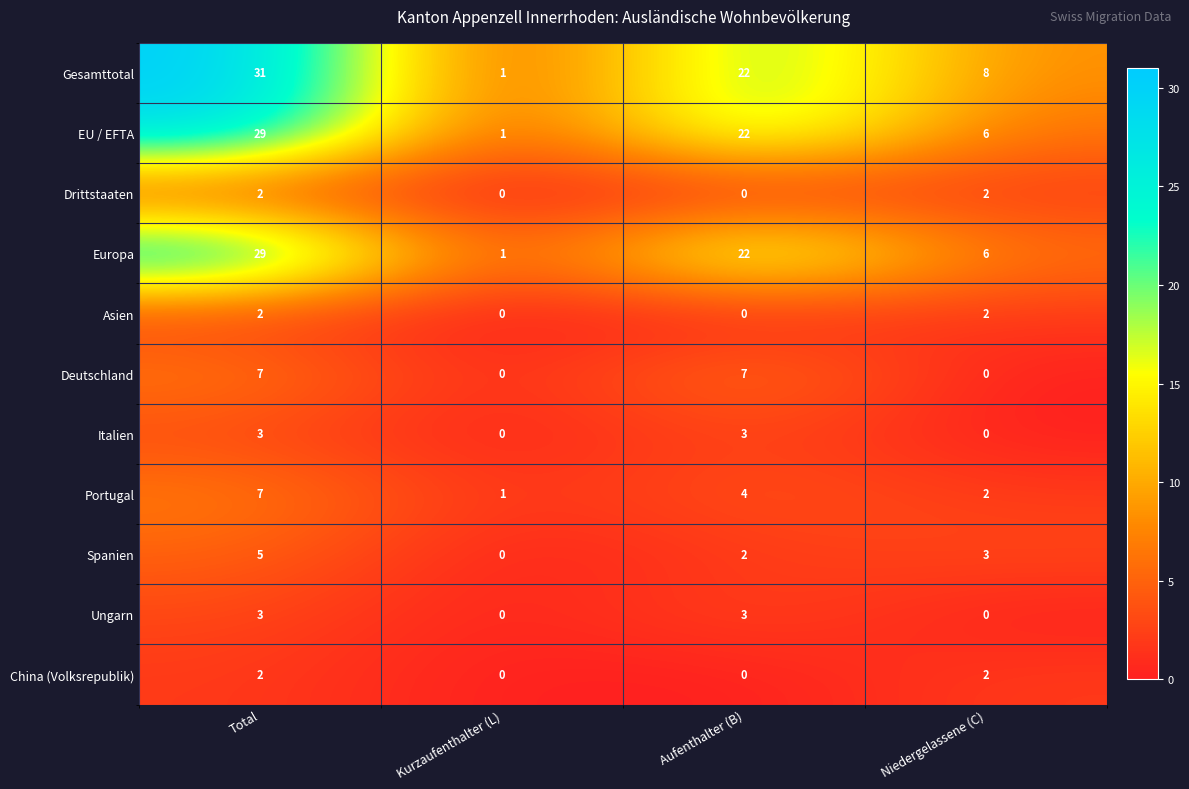

The Asien series shows 1 at Total. True or false?

False